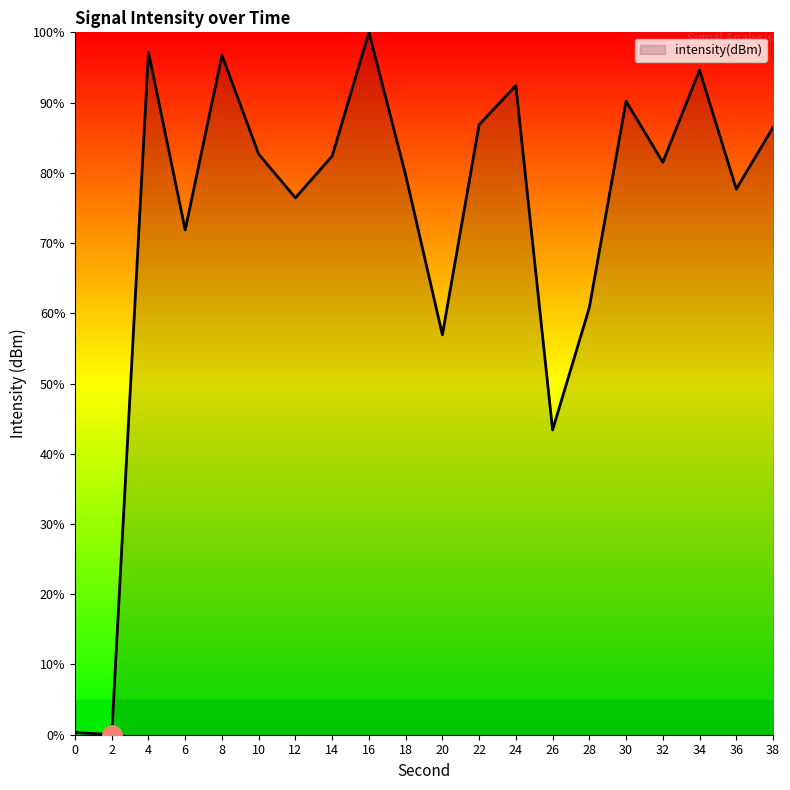

Which has a higher value, 30 or 12?

30